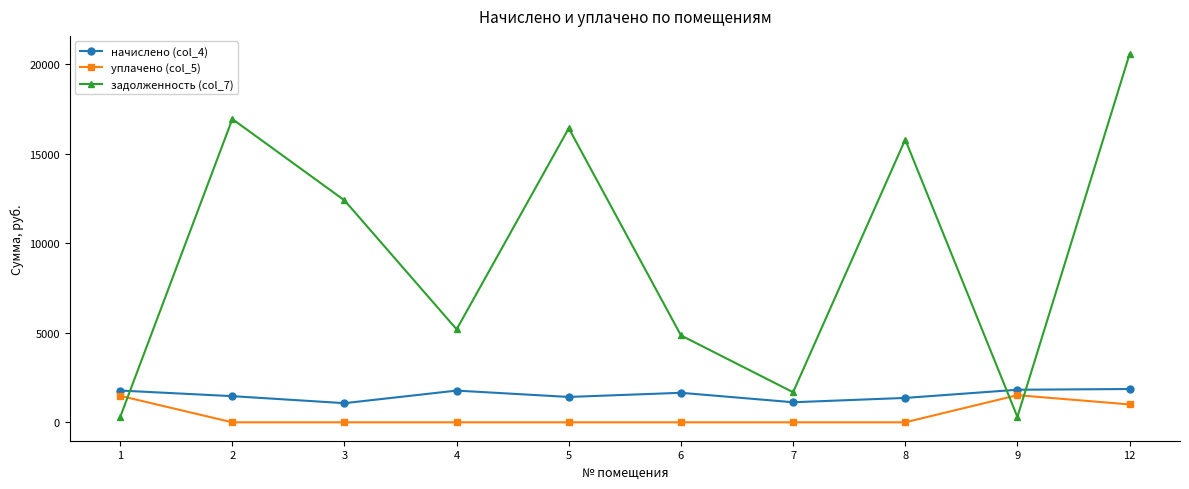

What is the average value of the начислено (col_4) series?

1531.2